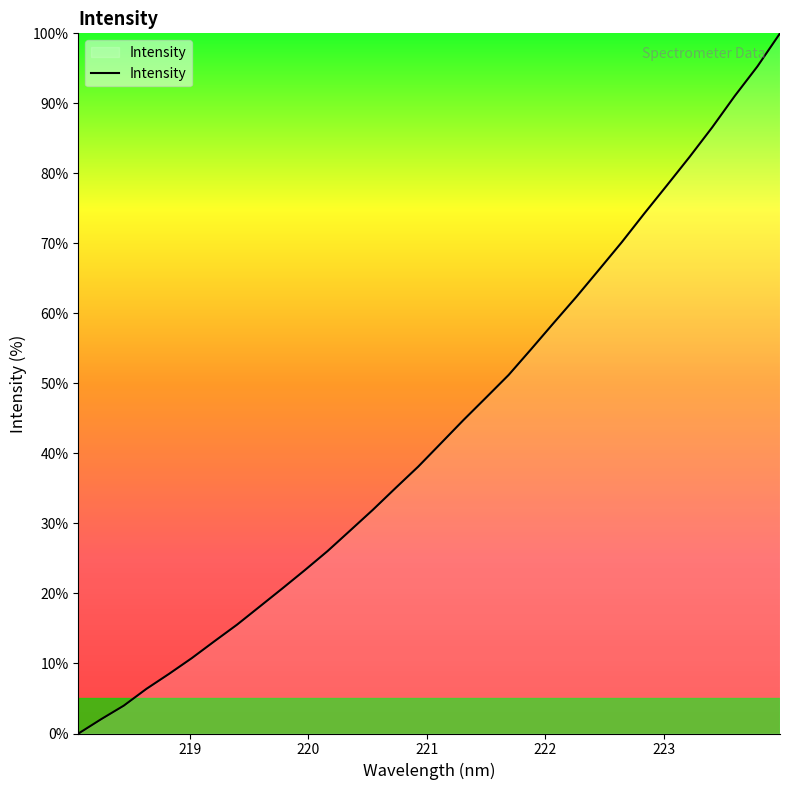

What is the difference between the maximum and minimum values?

100.0